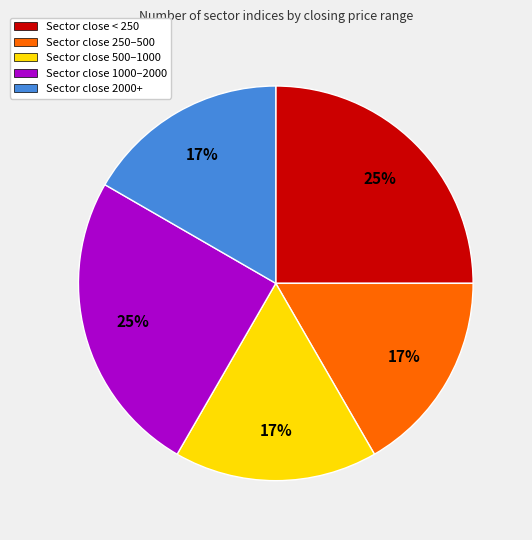

To the nearest percent, what portion does Sector close 2000+ represent?

17%